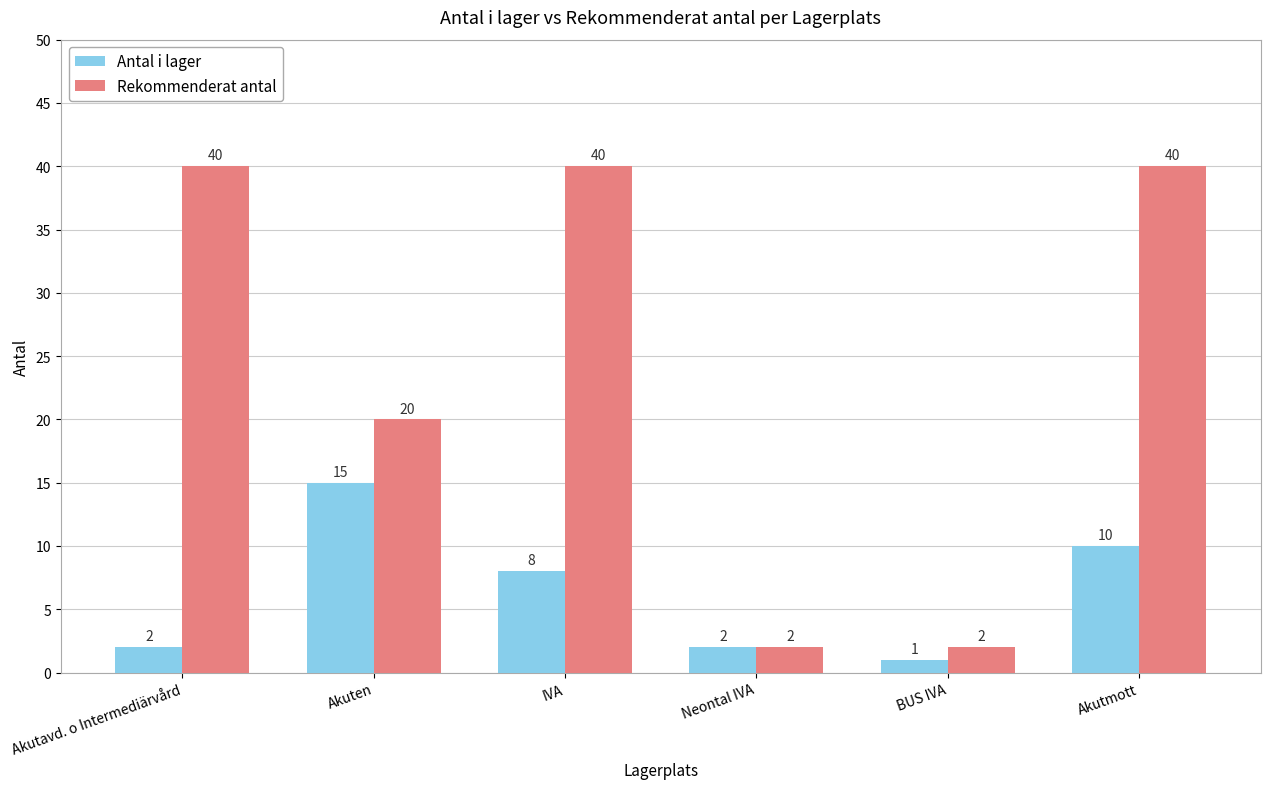

At how many categories does at least one series exceed 22?

3